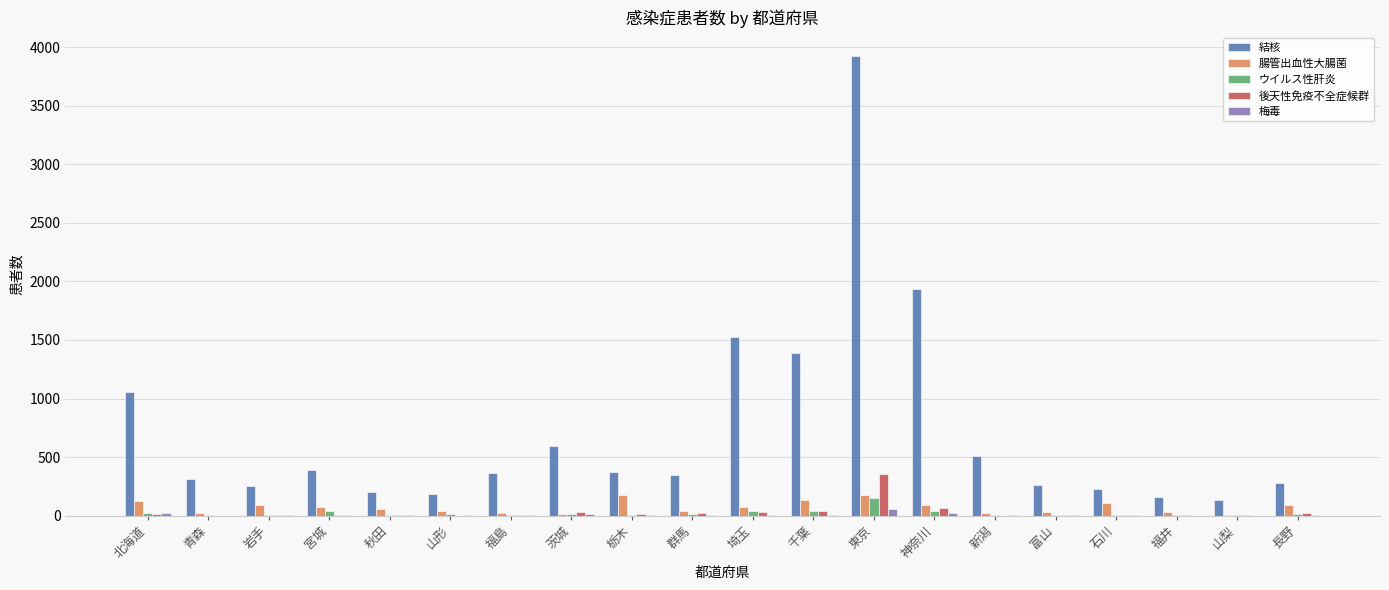

At which category is the sum across all series the highest?

東京